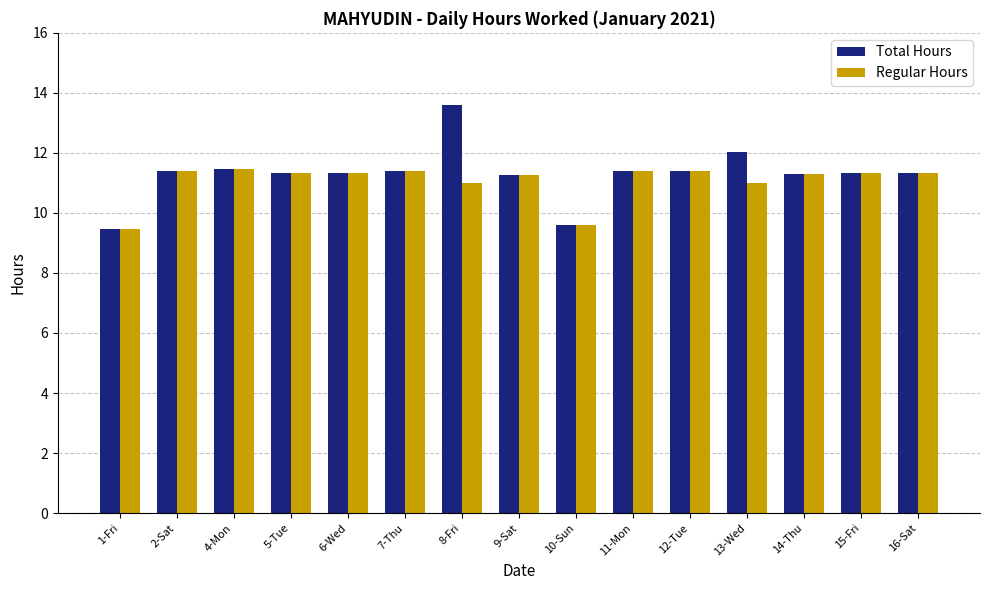

The value of Regular Hours at 16-Sat is 11.3. True or false?

True